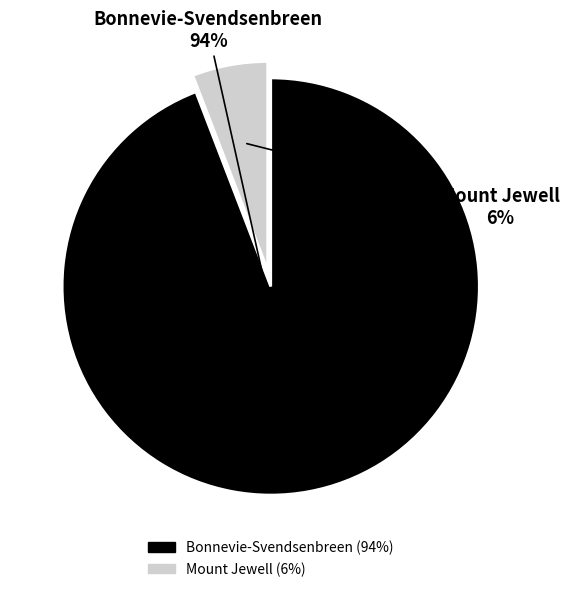

What is the majority slice?

Bonnevie-Svendsenbreen